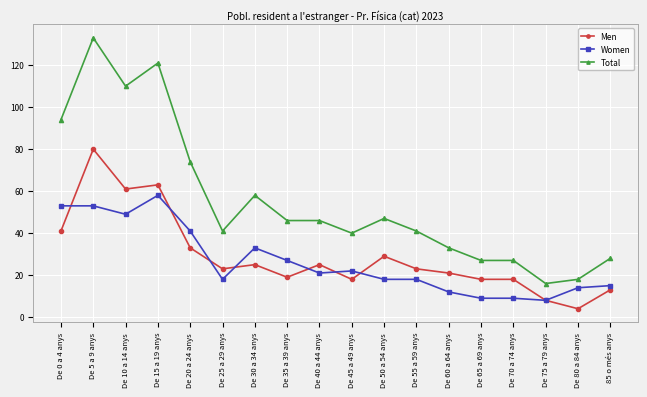

How many distinct data groups are displayed?

3